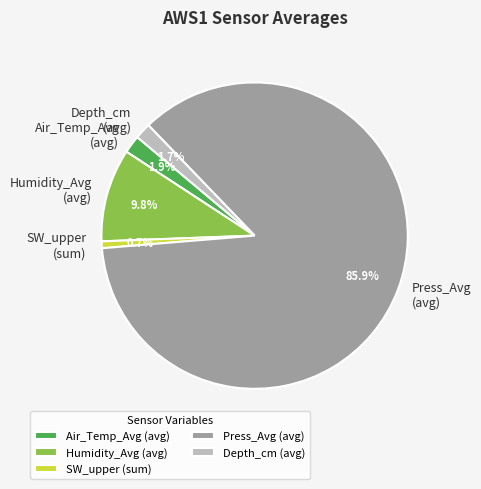

What is the ratio of the value at SW_upper (sum) to the value at Depth_cm (avg)?

0.4